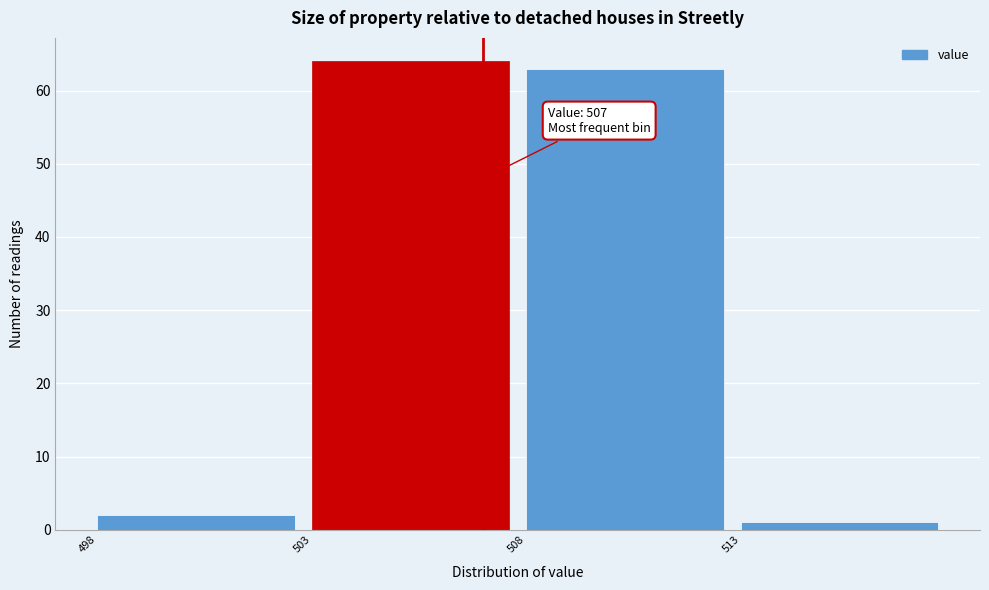

Which range on the x-axis has the tallest bar?

503 to 508